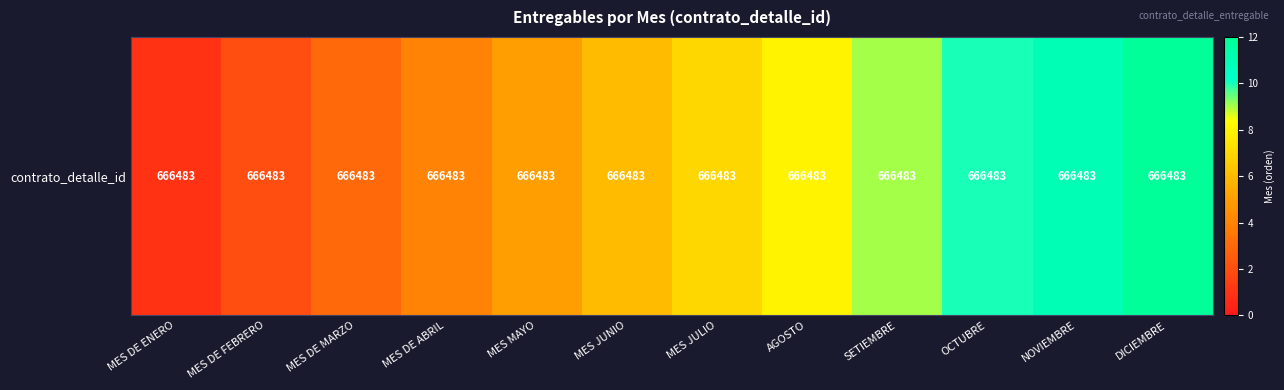

Rank the categories by value from highest to lowest.

DICIEMBRE, NOVIEMBRE, OCTUBRE, SETIEMBRE, AGOSTO, MES JULIO, MES JUNIO, MES MAYO, MES DE ABRIL, MES DE MARZO, MES DE FEBRERO, MES DE ENERO